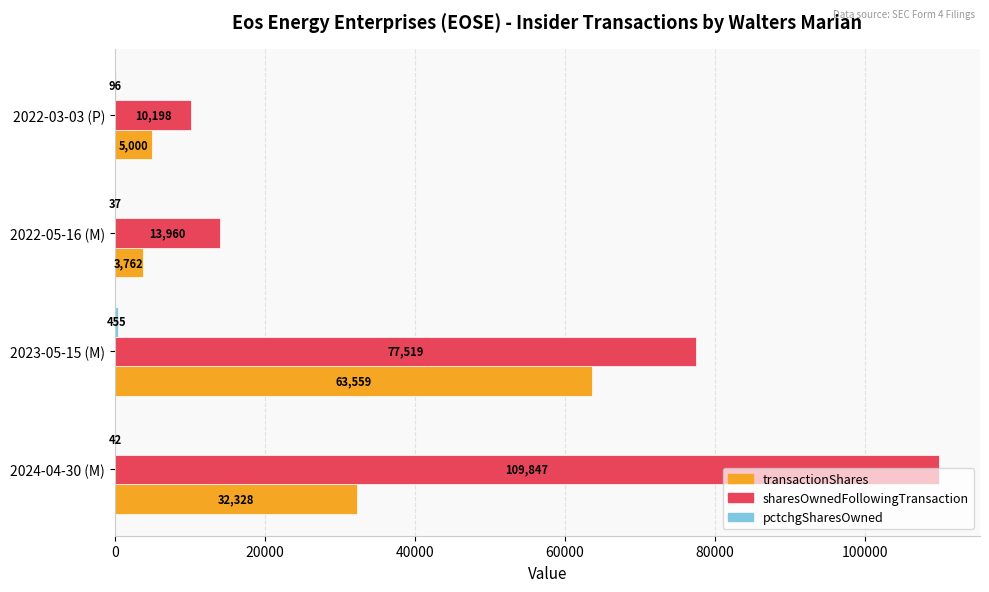

What is the maximum value shown in the chart?

109847